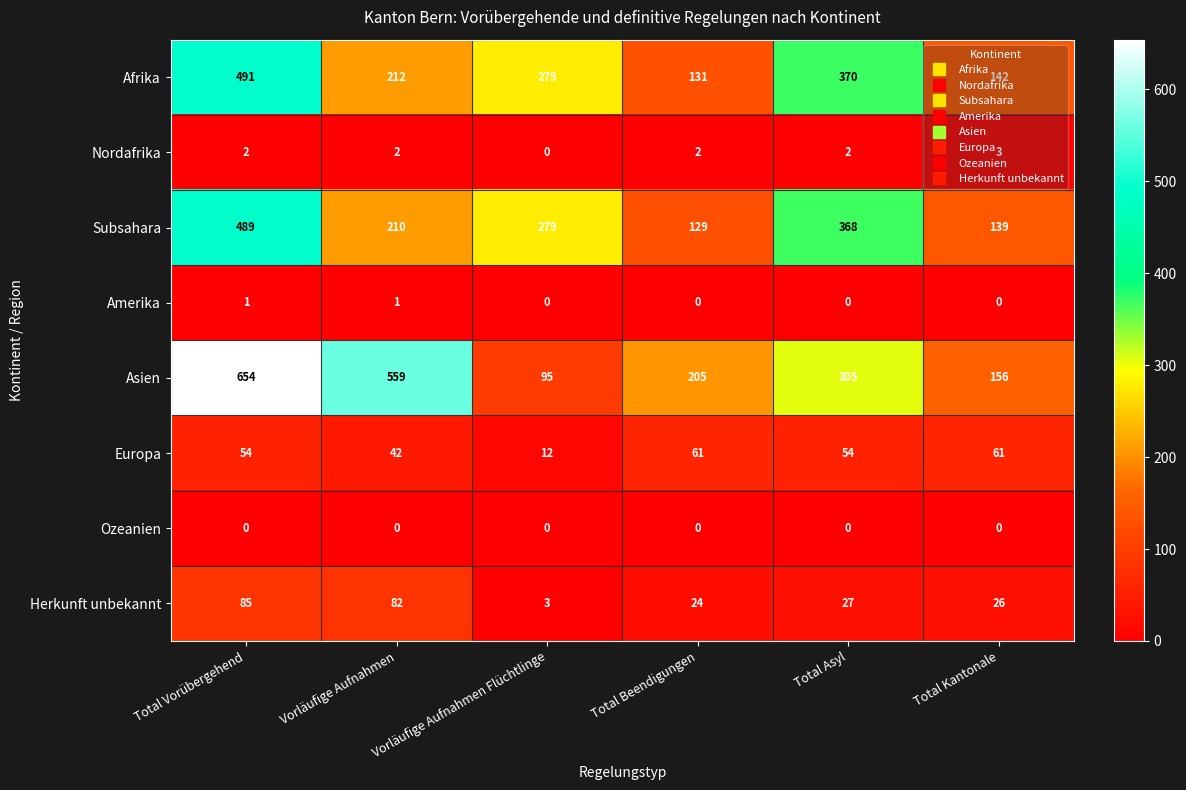

What is the sum of all Nordafrika values?

11